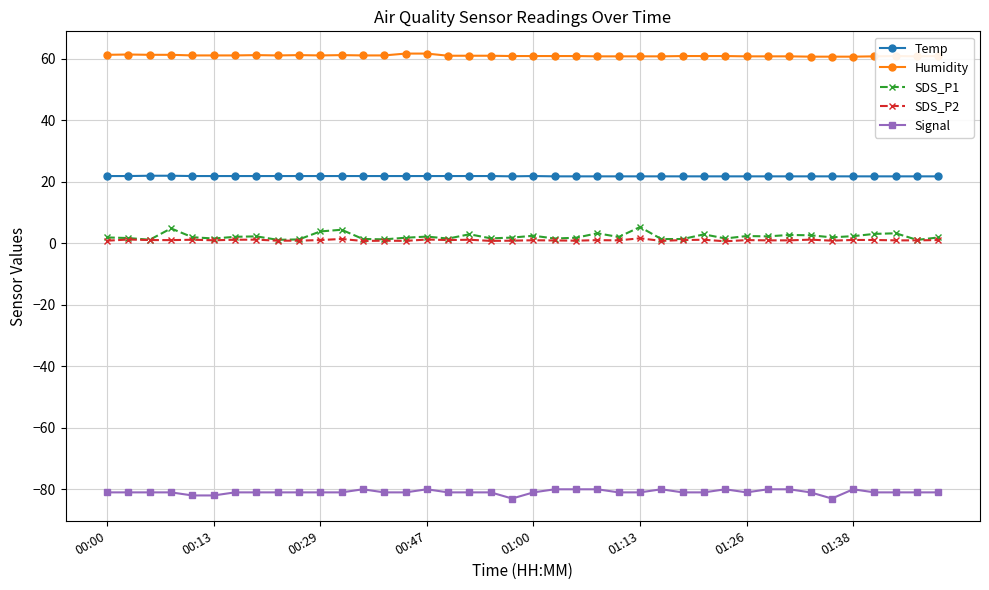

True or false: SDS_P1 has more than 1 interior local peaks.

True